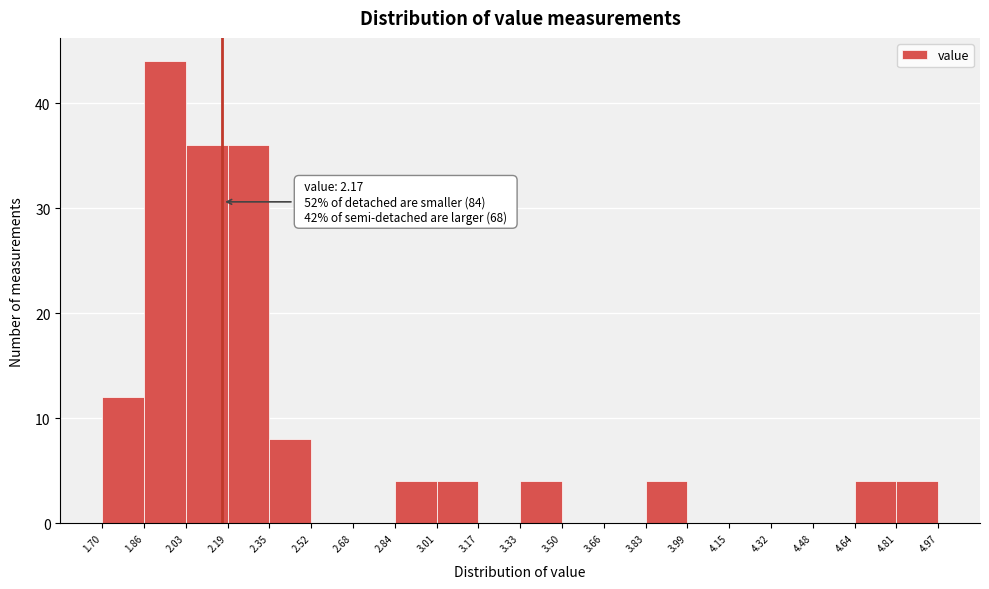

Over which range of the x-axis is the bar tallest?

1.86 to 2.03